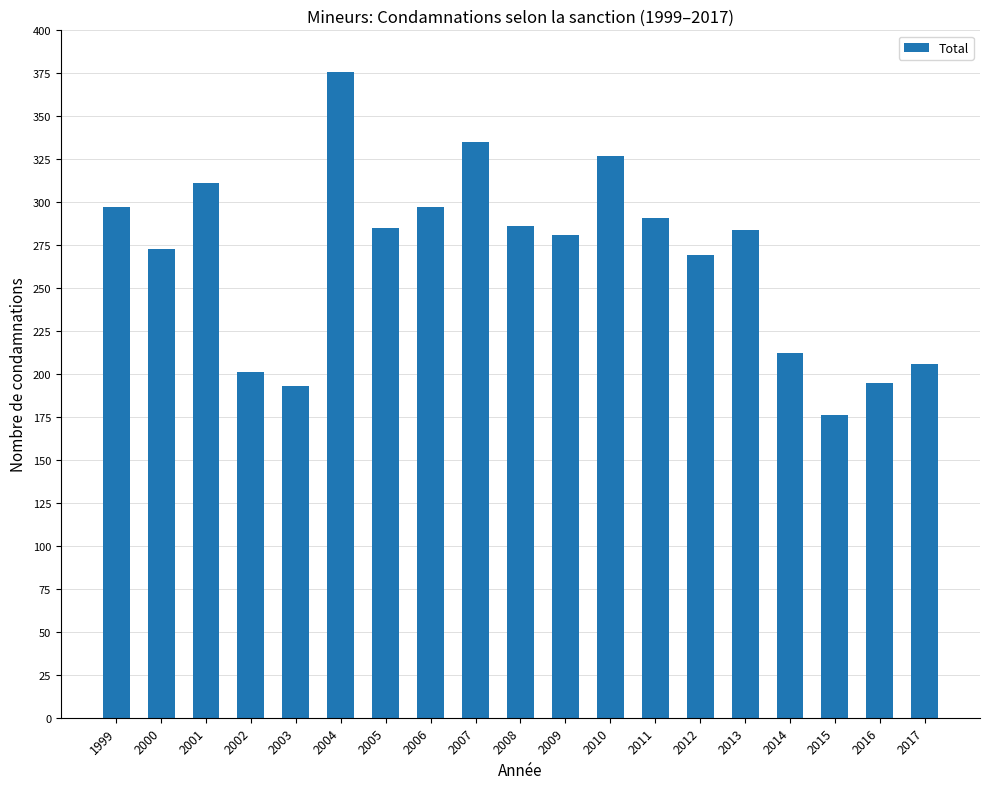

The value at 2015 is 85. True or false?

False